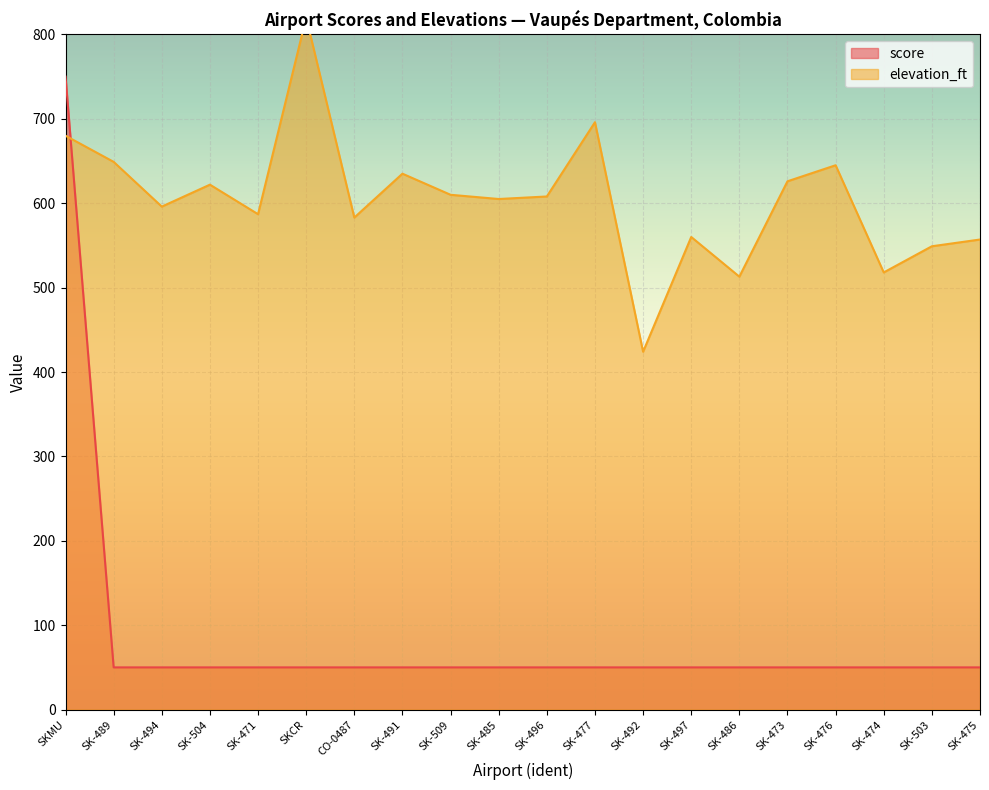

At which label does elevation_ft reach its minimum?

SK-492